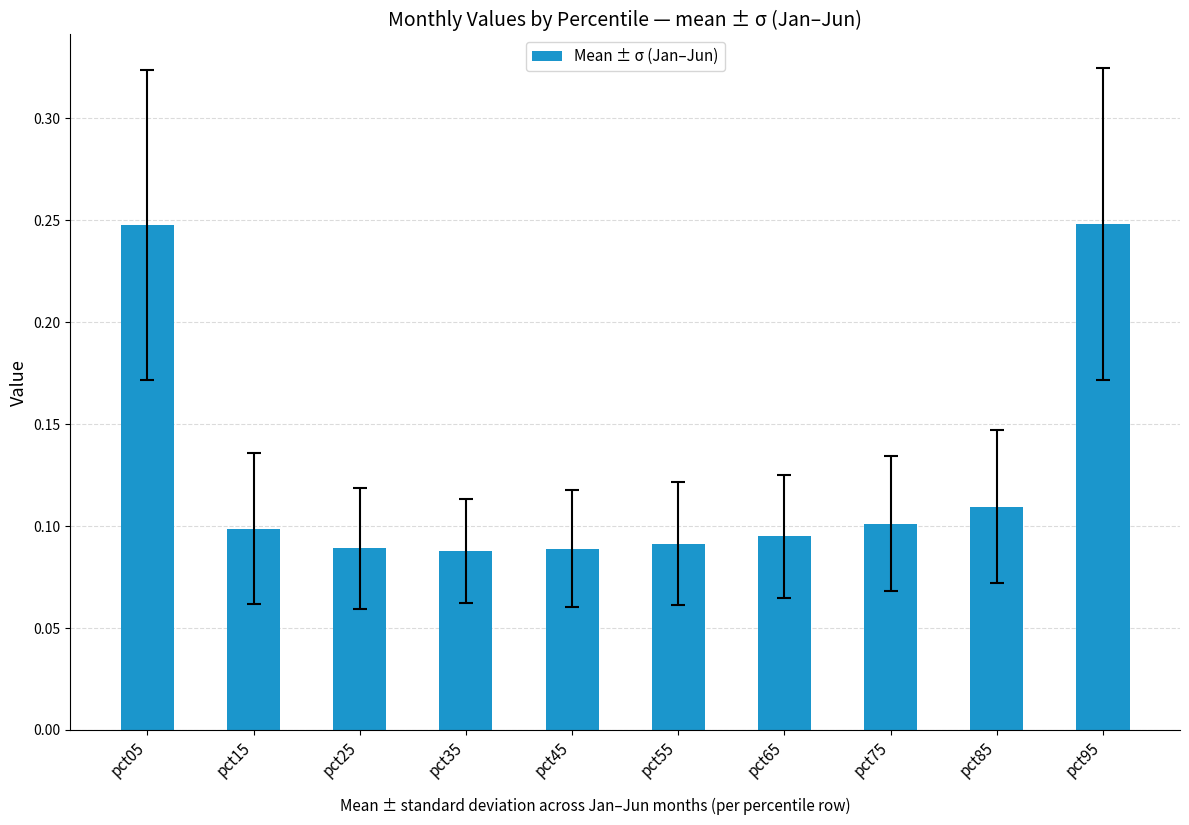

What is the sum of all values?

1.3